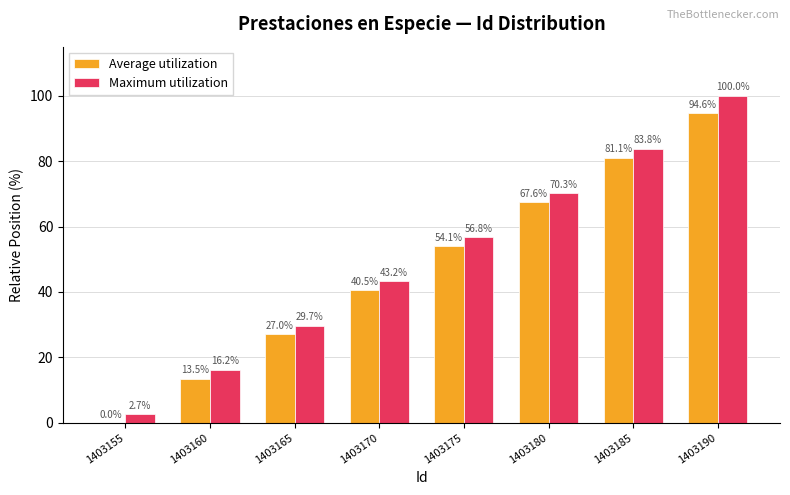

The Average utilization series shows 21.5 at 1403190. True or false?

False